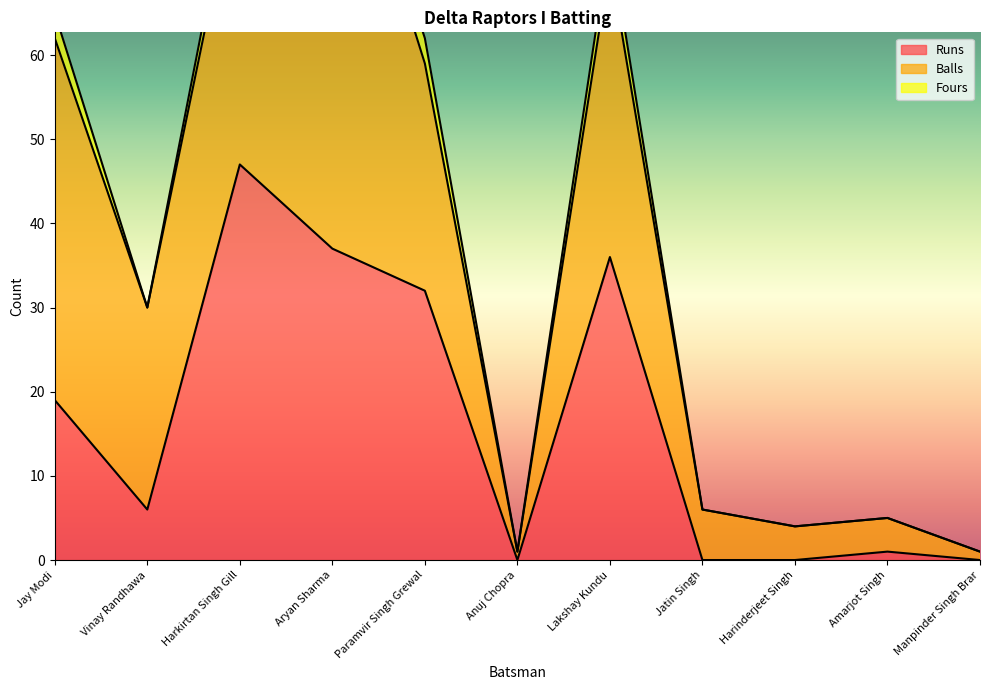

Between Jatin Singh and Amarjot Singh, which is larger?

Amarjot Singh